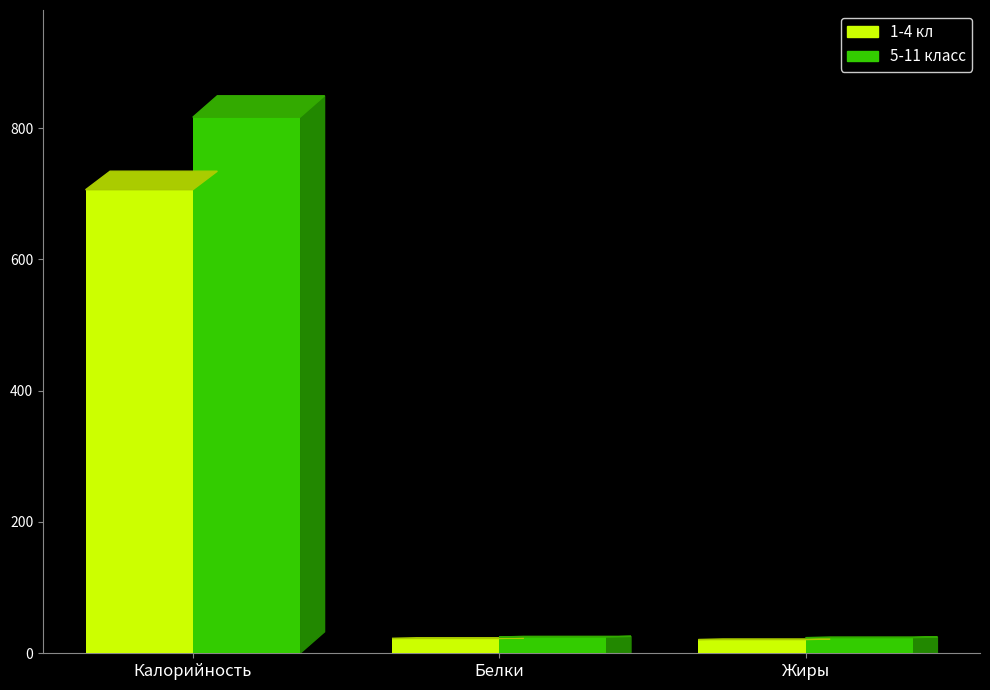

Which series changed the most between Калорийность and Жиры?

5-11 класс